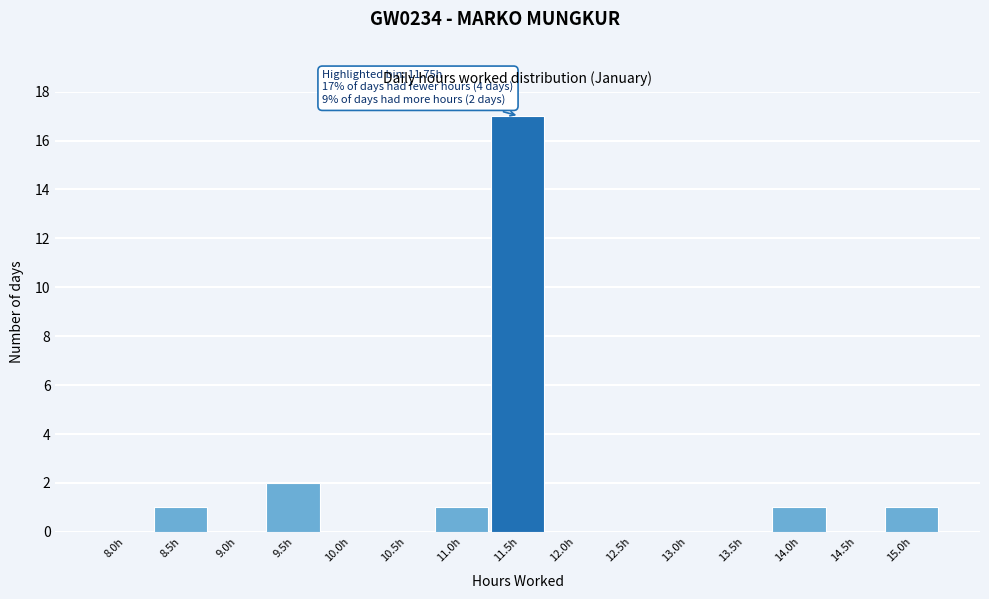

Reading left to right, transcribe all the data shown in this chart.

8.0h=0	8.5h=1	9.0h=0	9.5h=2	10.0h=0	10.5h=0	11.0h=1	11.5h=17	12.0h=0	12.5h=0	13.0h=0	13.5h=0	14.0h=1	14.5h=0	15.0h=1